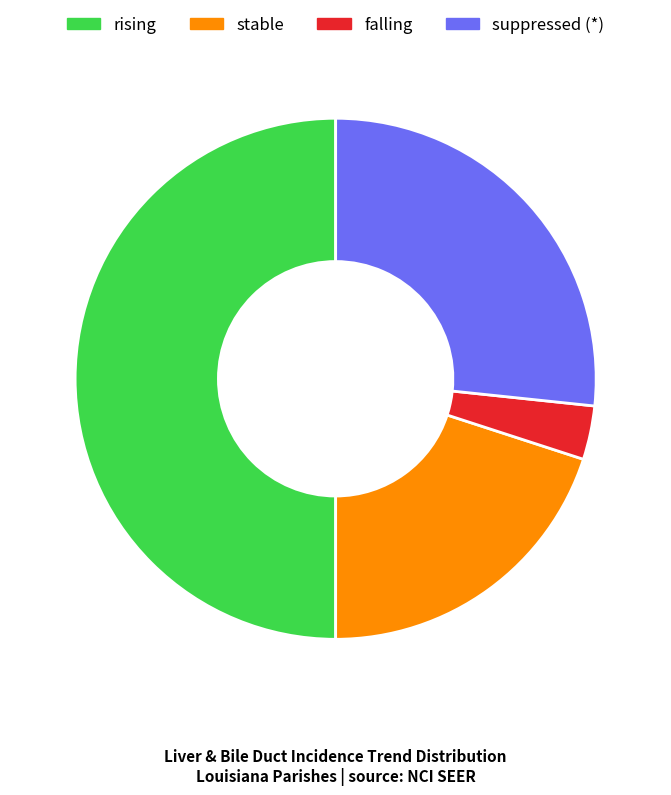

Does stable represent more than half of the total?

No